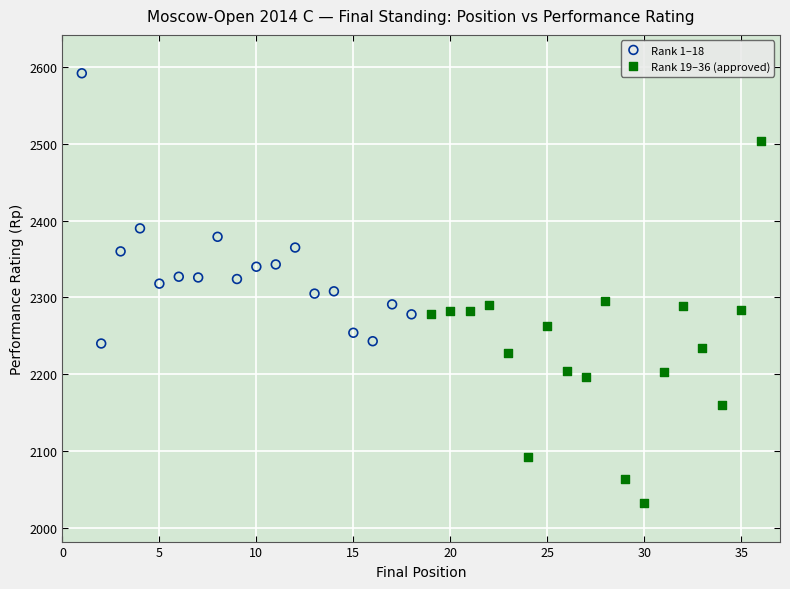

Which series reaches the minimum Y coordinate?

Rank 19–36 (approved)